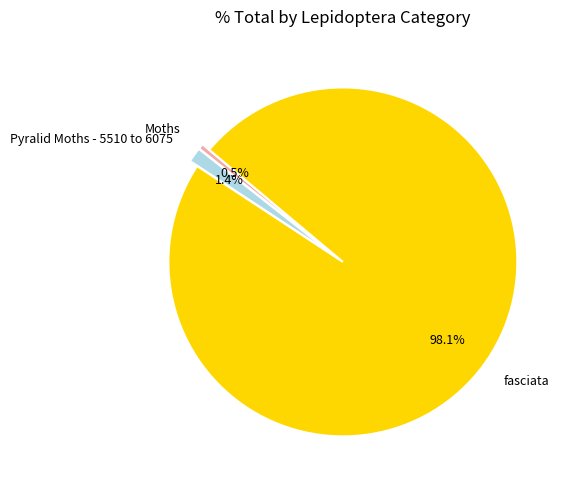

Combined, what portion of the pie is Moths and Pyralid Moths - 5510 to 6075?

1.9%